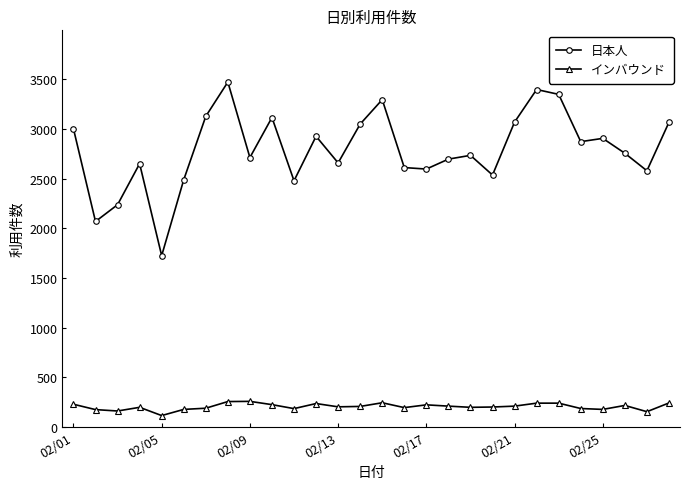

What is the minimum value shown in the chart?

114